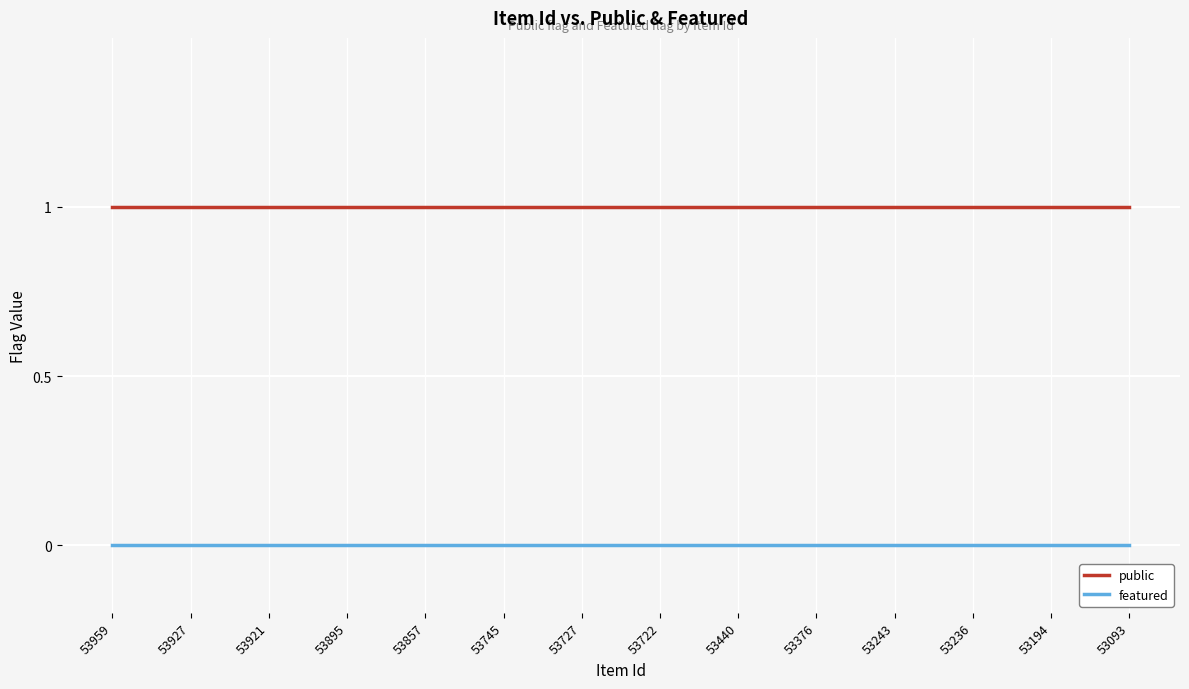

Rank the series at 53243 from highest to lowest value.

public, featured